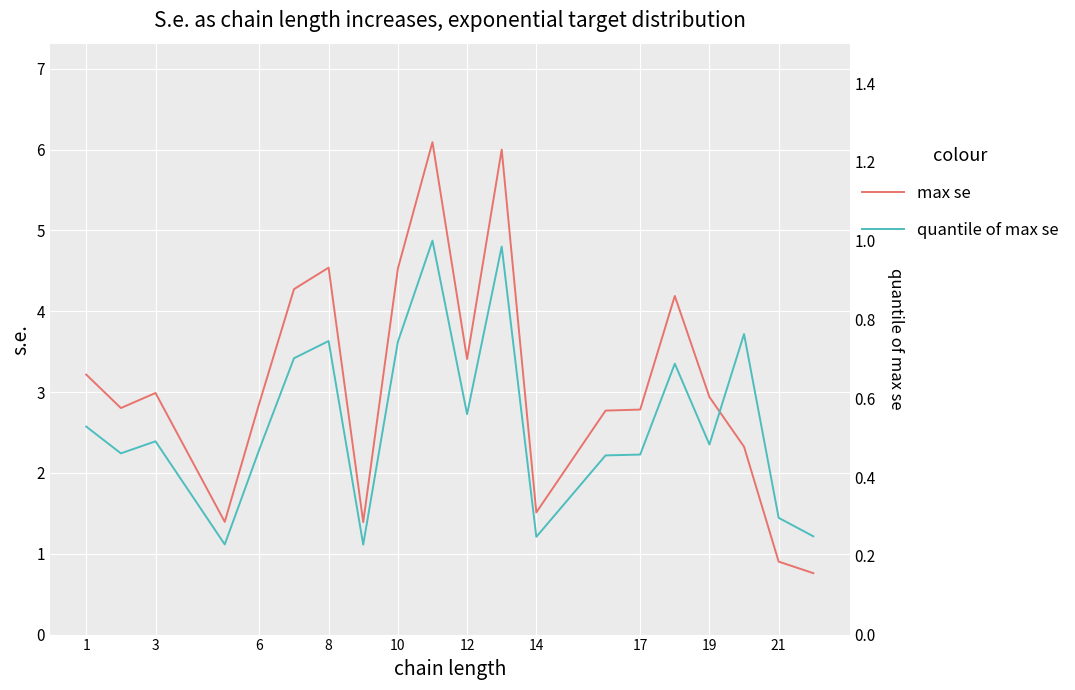

What is the difference between the highest and lowest values at 19?

3.8